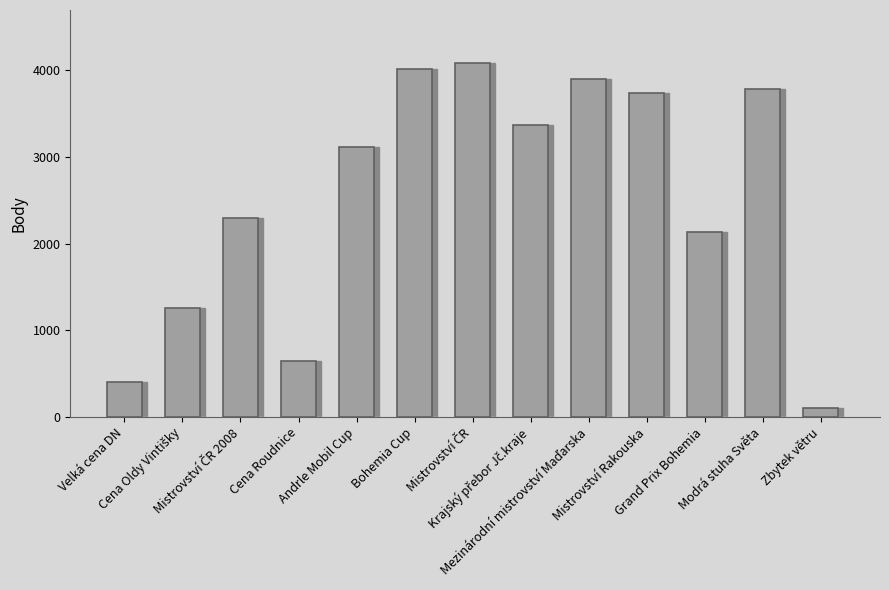

What is the sum of all values?

32843